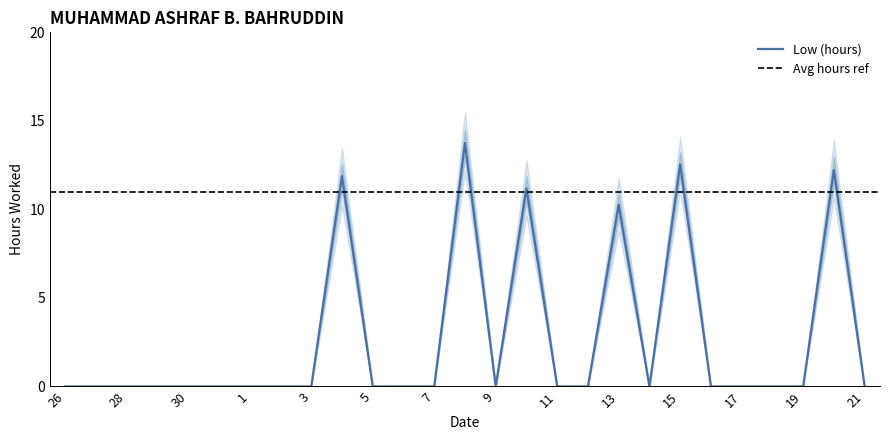

Which has a higher value, 17 or 7?

17